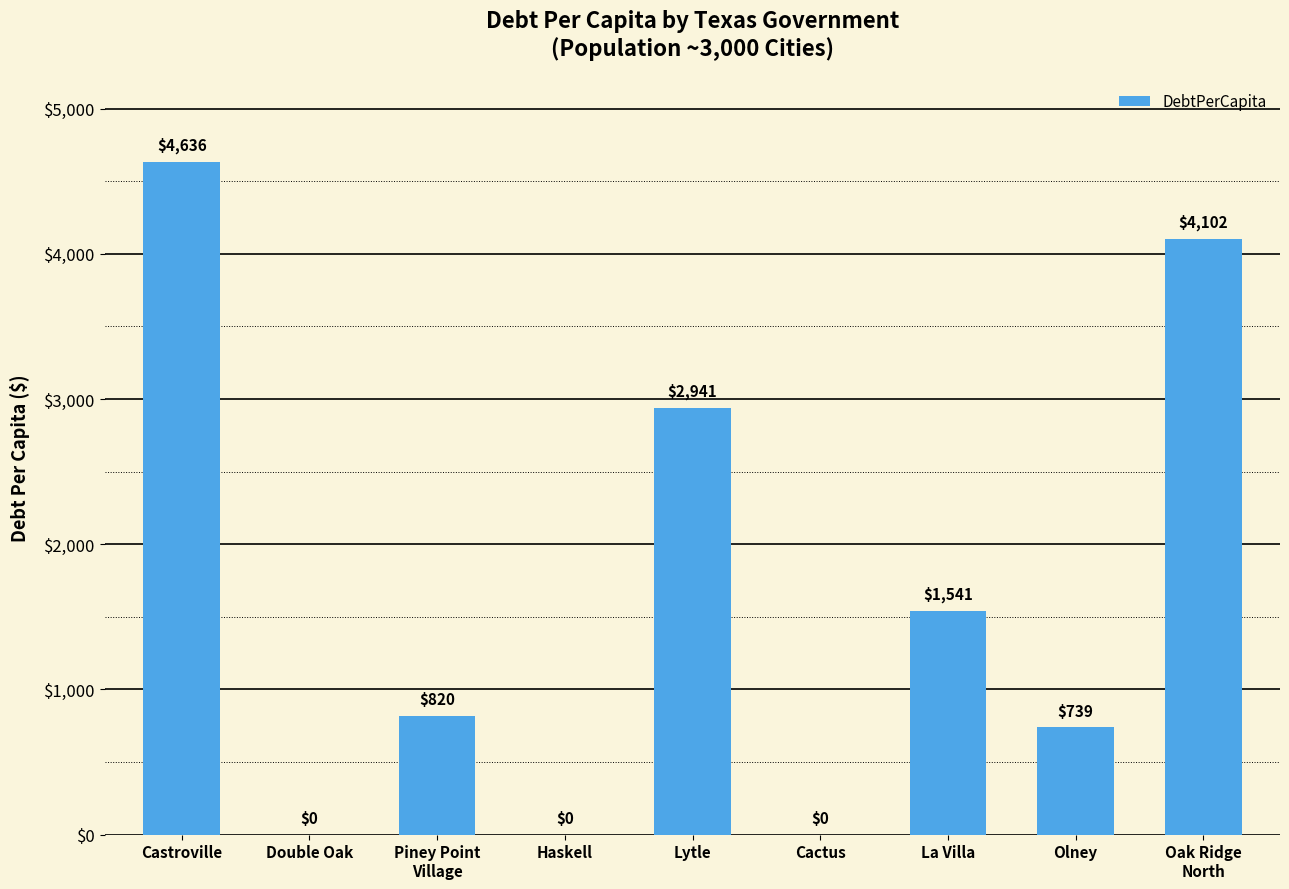

Where does the data first go above 819?

Castroville